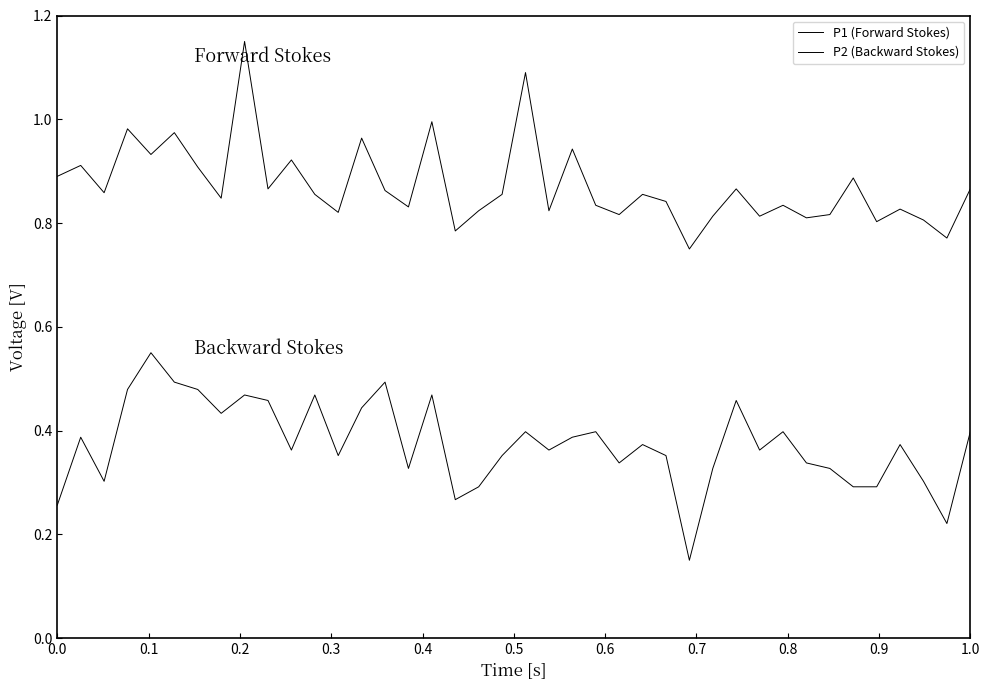

What is the sum of all P2 (Backward Stokes) values?

15.0